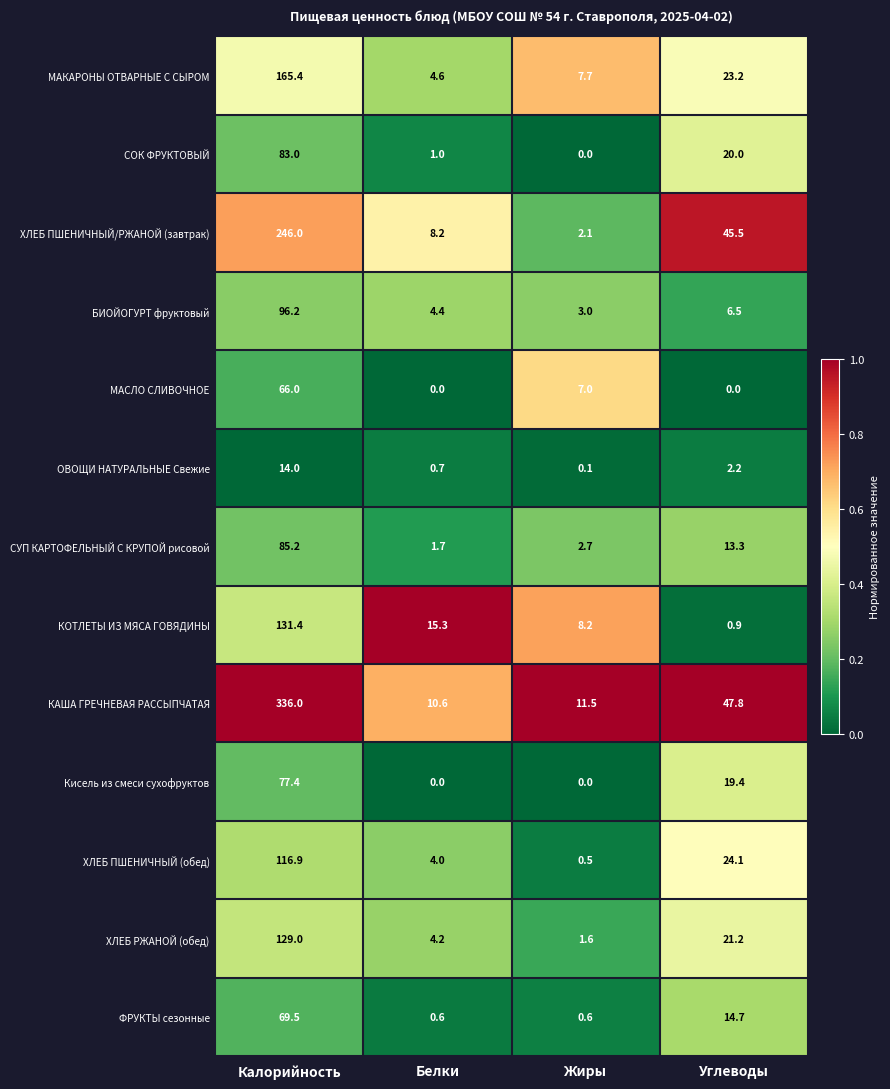

What is the spread (max minus min) of values at Белки?

15.3